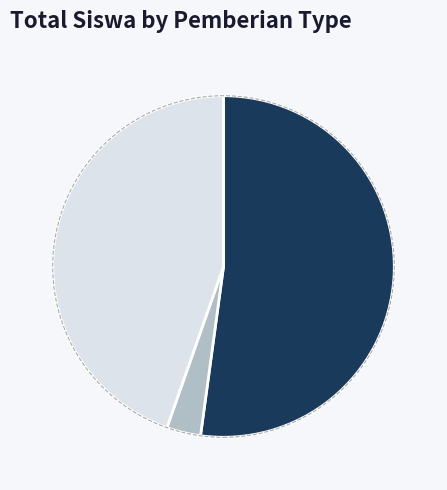

Does any single category account for the majority?

Yes